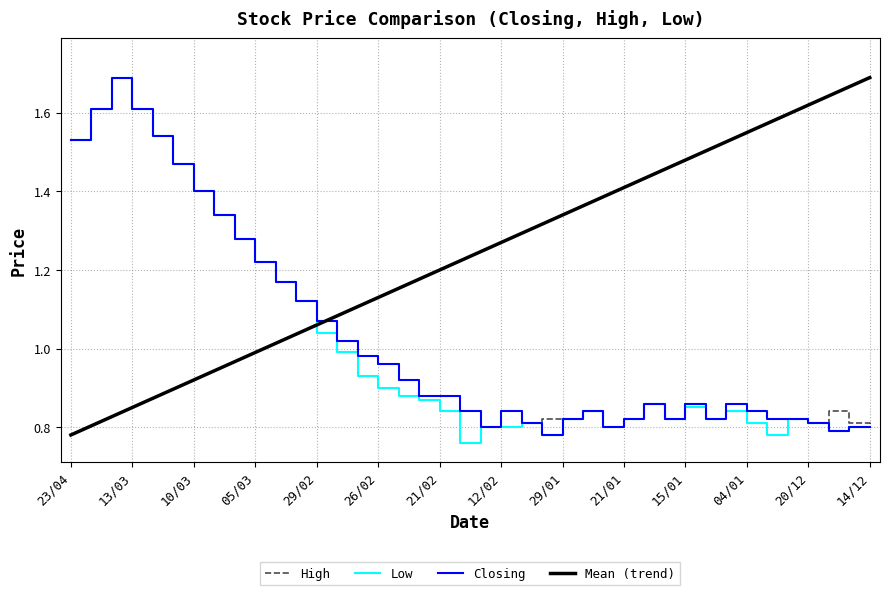

Which series has the largest total across all categories?

Mean (trend)